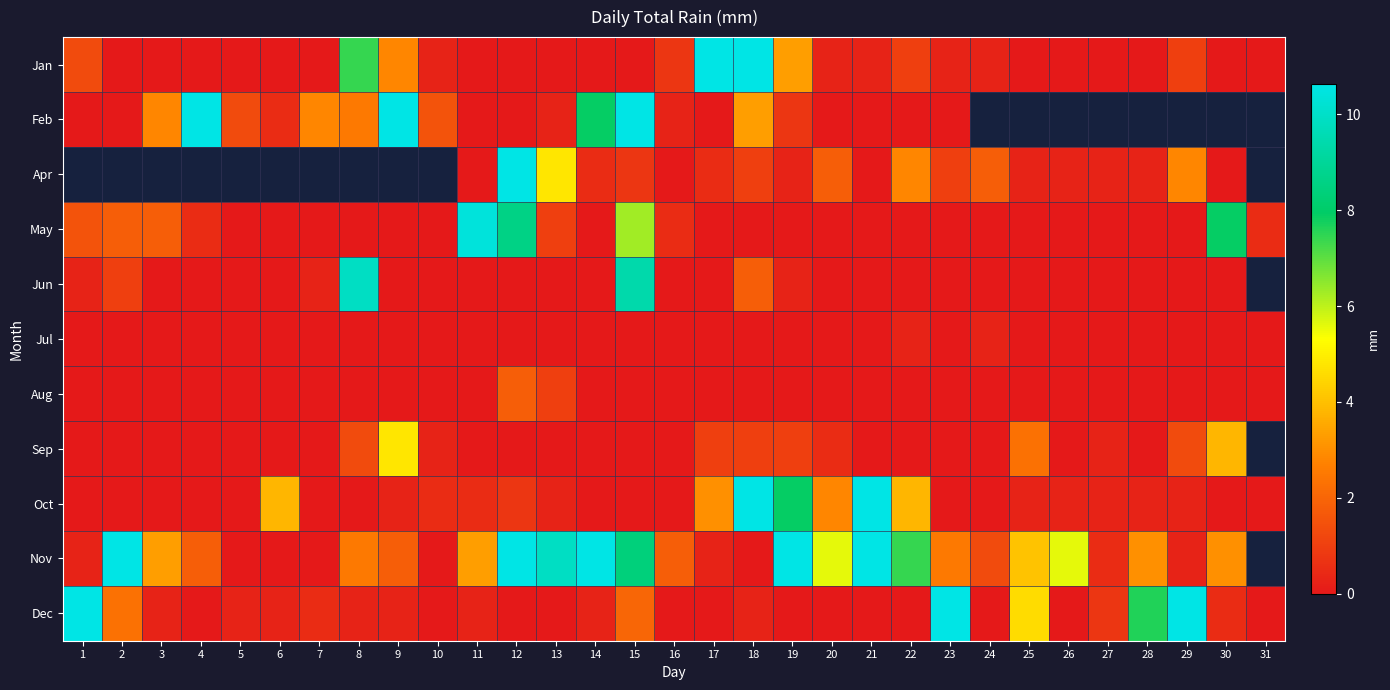

Is it true that Feb equals 13.2 at 4?

False